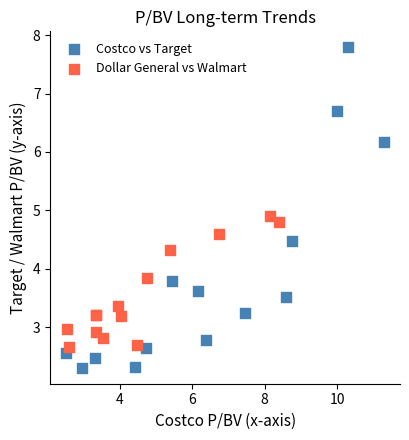

What are all the series names shown in the legend?

Costco vs Target, Dollar General vs Walmart